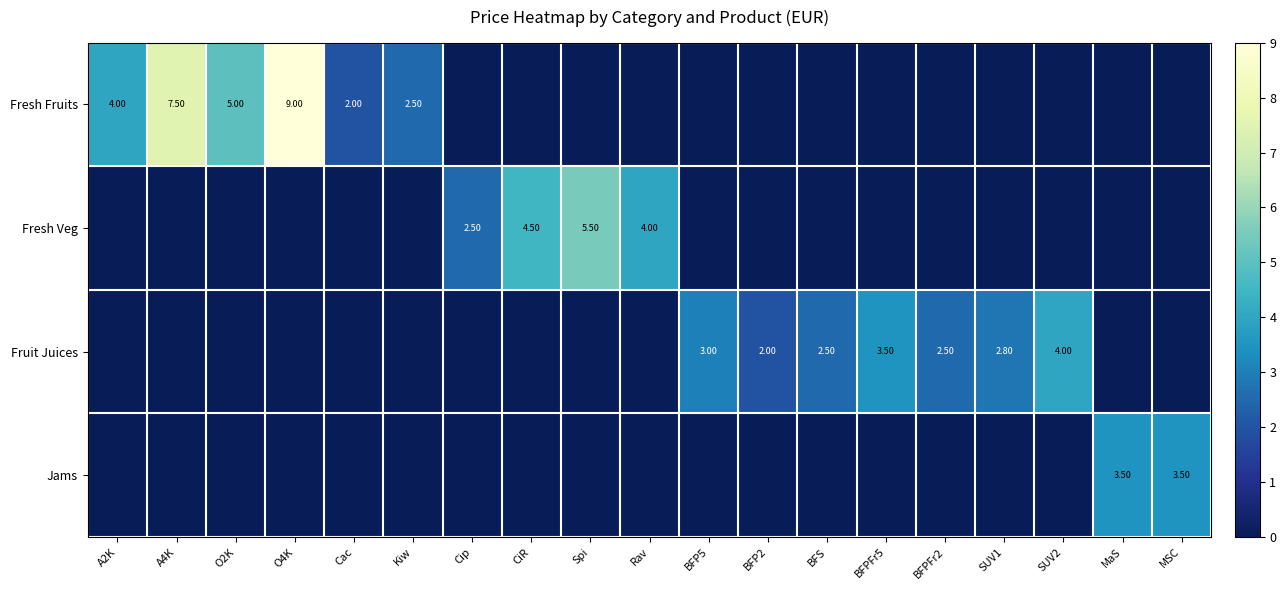

What is the difference between the highest and lowest values at SUV1?

2.8